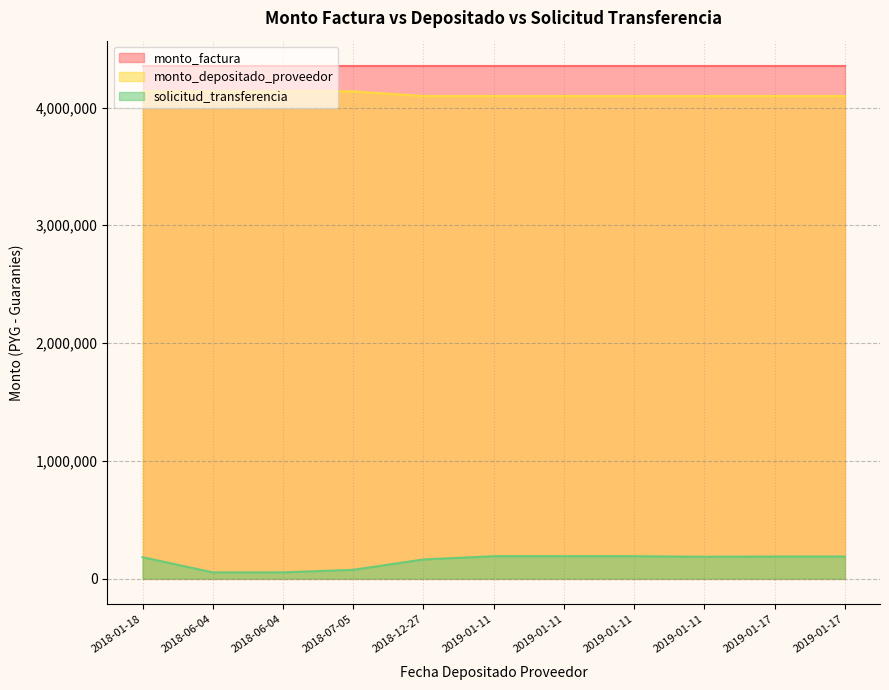

True or false: monto_factura and solicitud_transferencia cross at least once.

False